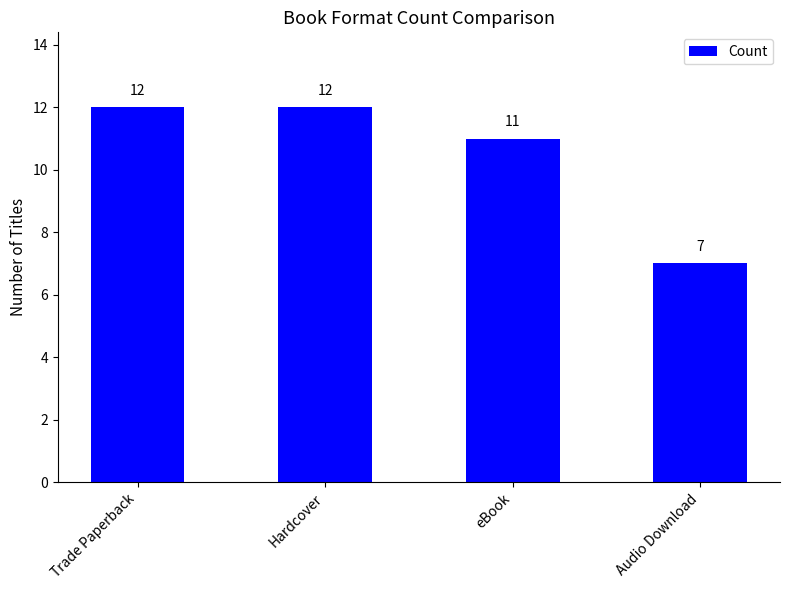

What is the sum of all values?

42